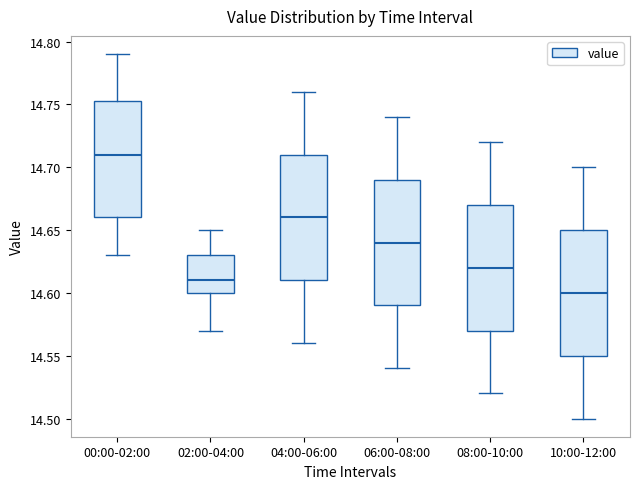

Where does the lower whisker of the box for 06:00-08:00 end on the y-axis? The values are not printed on the chart, so give them approximately, as read against the axis.

14.540